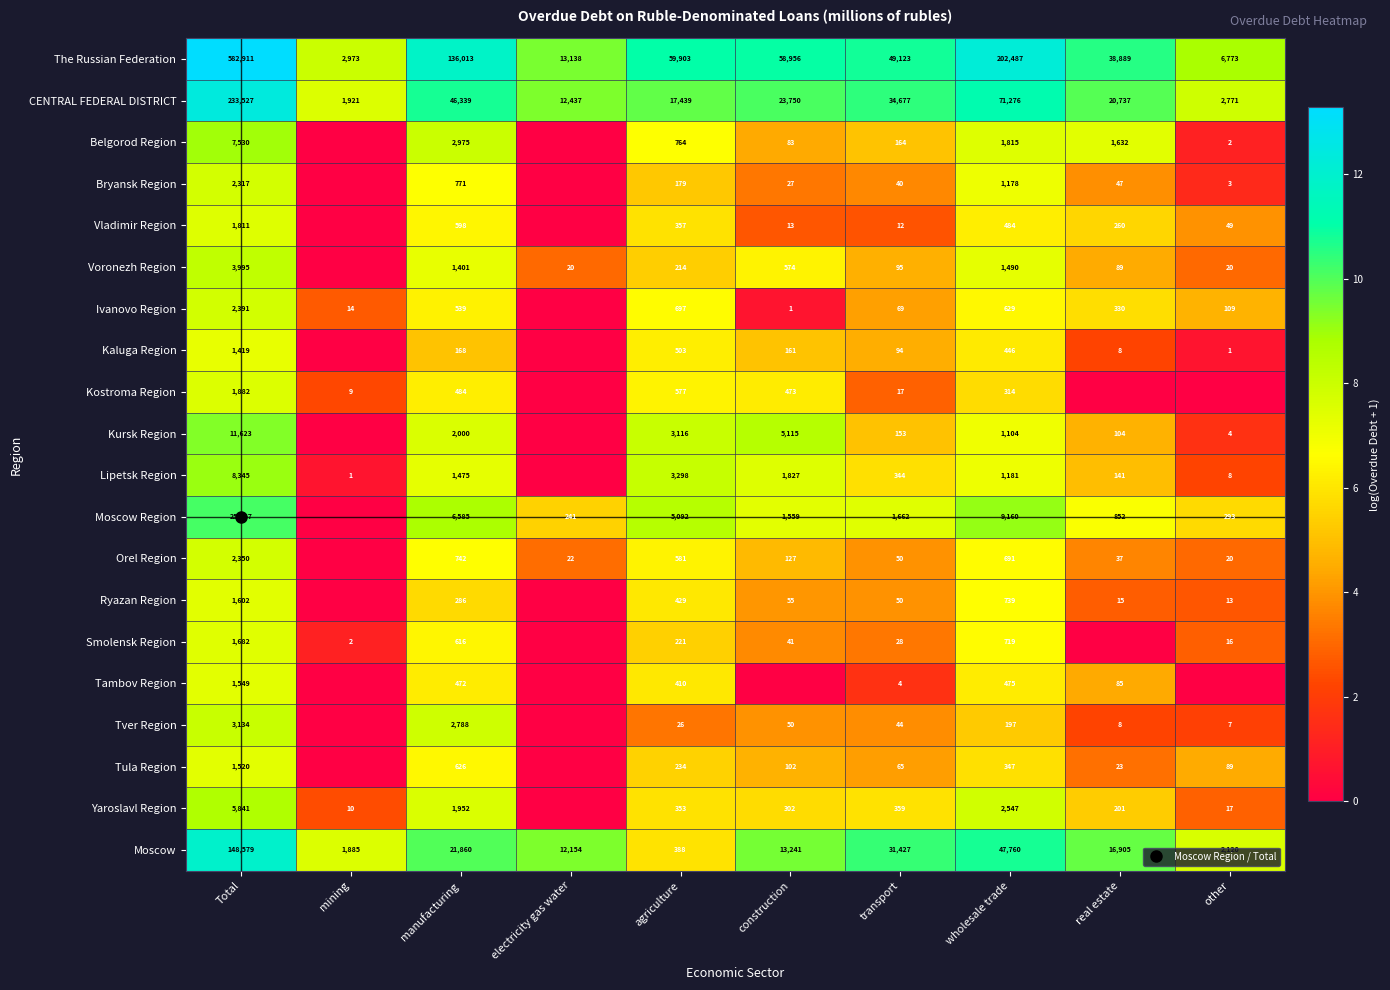

Which category has the highest value in the CENTRAL FEDERAL DISTRICT series?

Total